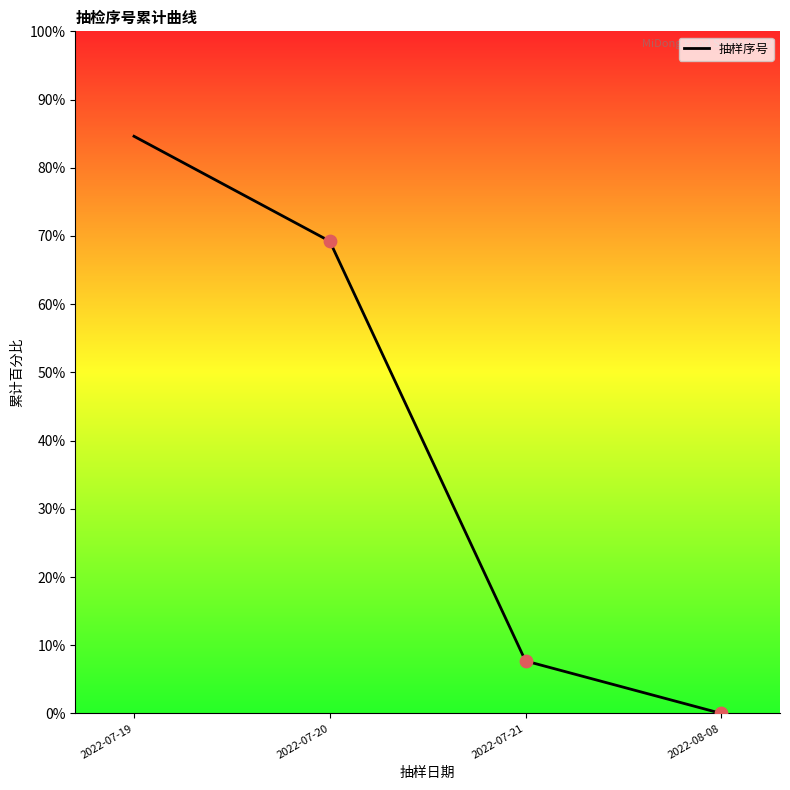

Approximately how many times larger is the value at 2022-07-21 compared to 2022-07-19?

0.1